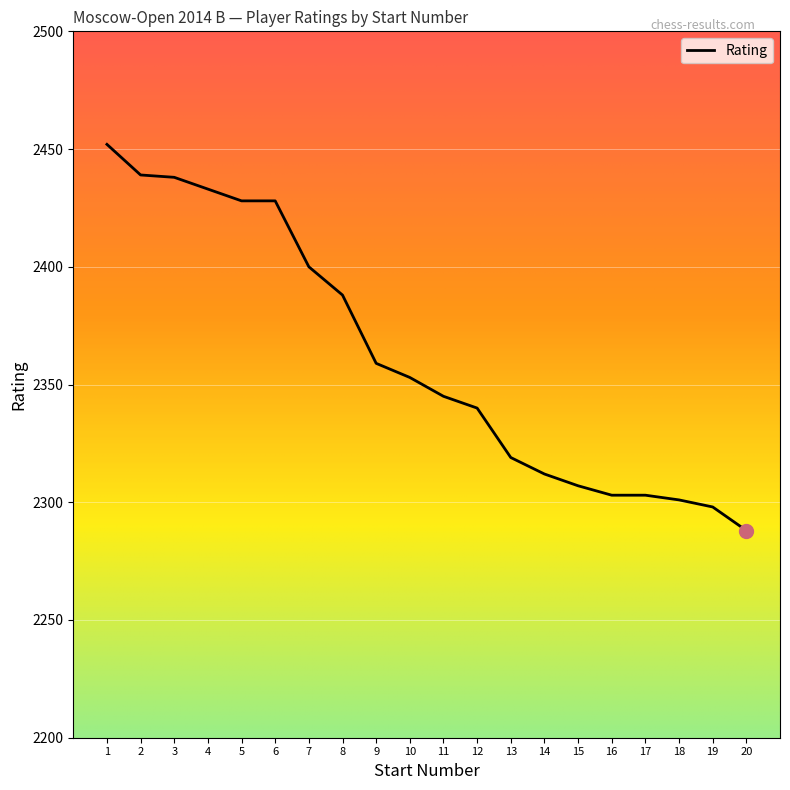

At which category does the chart reach its peak across all series?

1